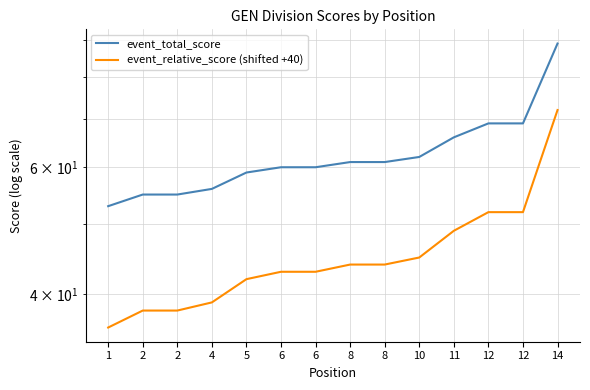

Which category has the lowest value in the event_relative_score (shifted +40) series?

1